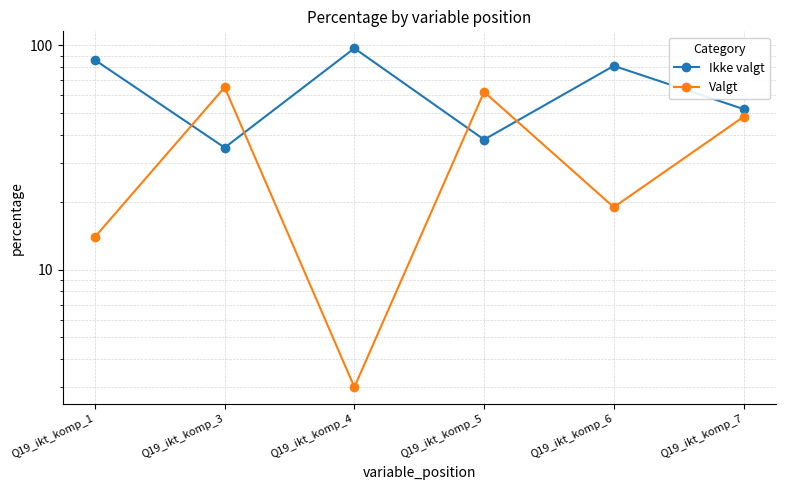

Which category has the highest value across all series?

Q19_ikt_komp_4